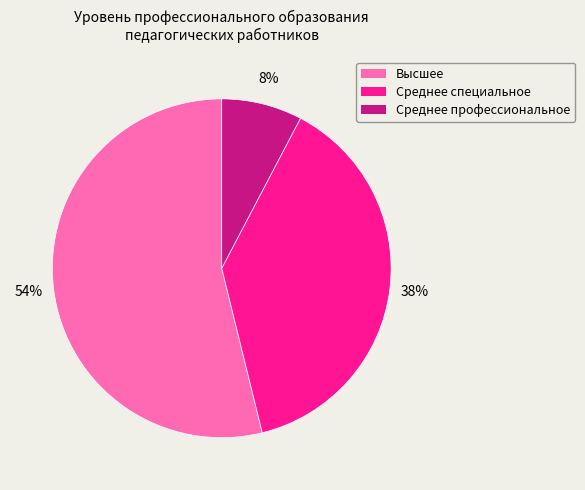

To the nearest percent, what is the average slice percentage?

33%